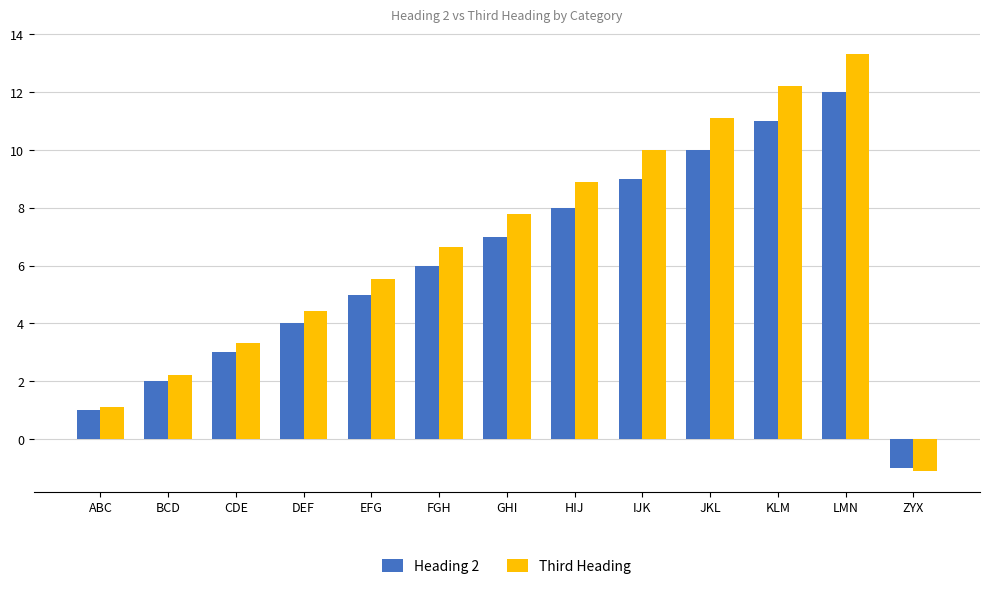

Is the value of Heading 2 at KLM greater than the value of Third Heading at LMN?

No